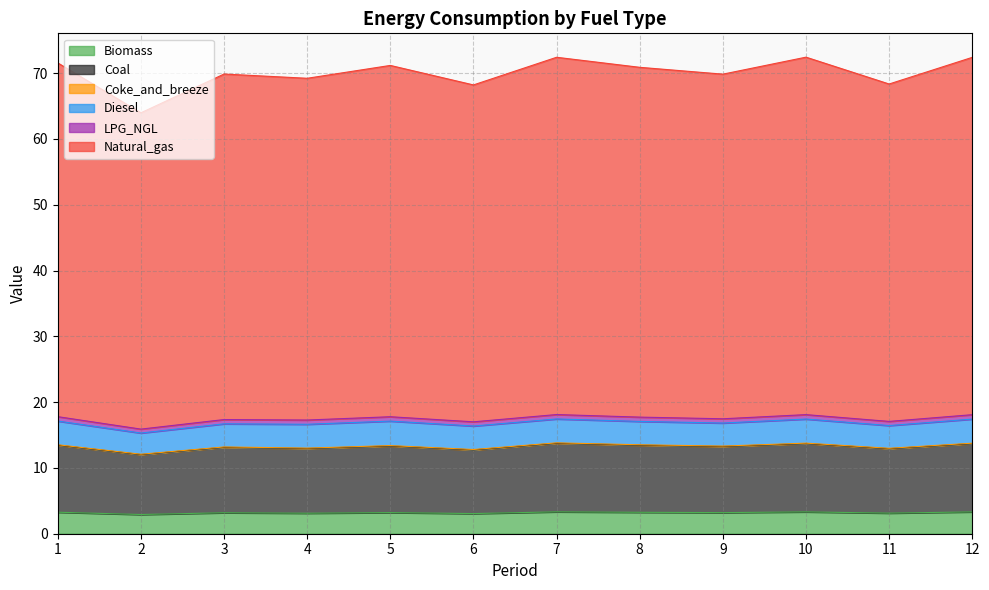

What is the lowest value of the Biomass series?

2.9